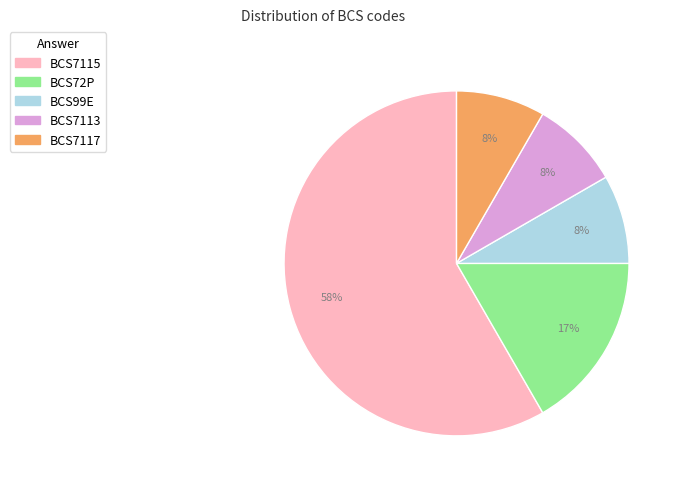

Which slice is the largest?

BCS7115